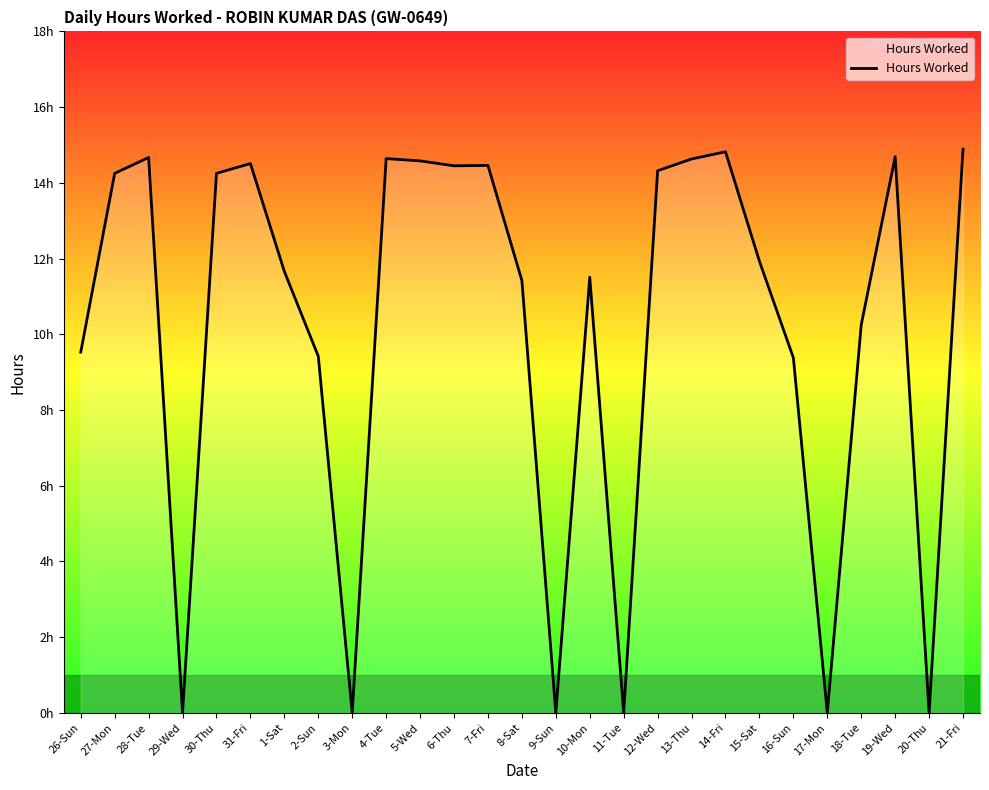

How many interior local valleys (lower than both neighbors) does the data have?

7